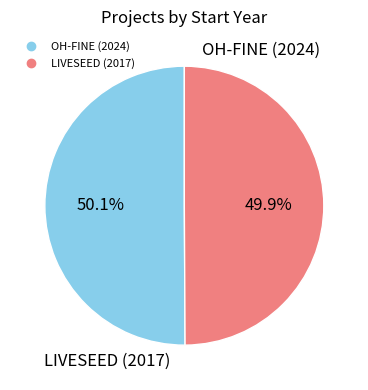

How many slices are in this pie chart?

2